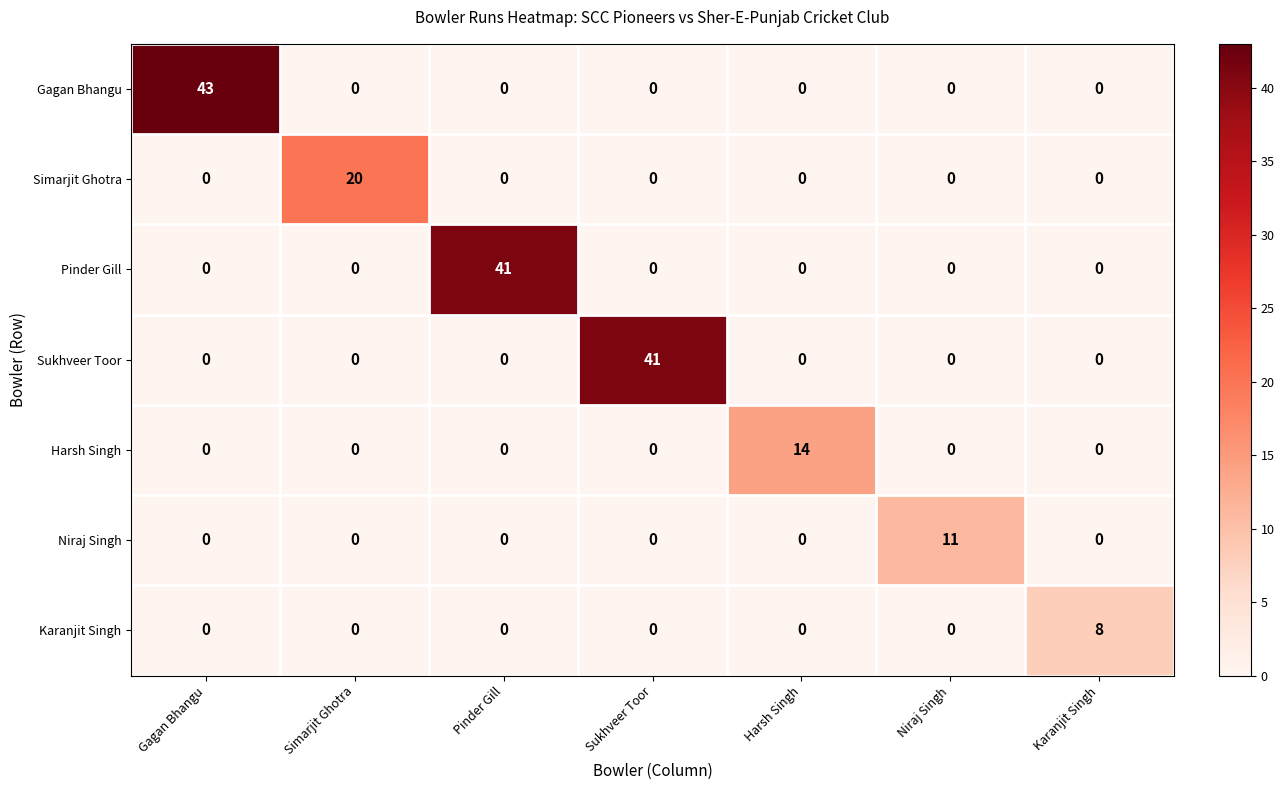

Which series has the widest spread of values?

Gagan Bhangu